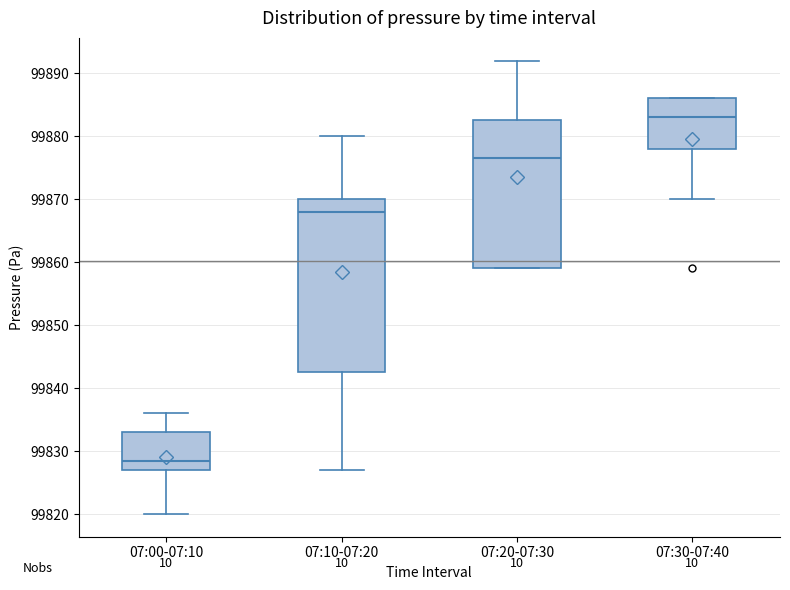

Comparing the boxes themselves (not the whiskers), which one is the tallest?

07:10-07:20